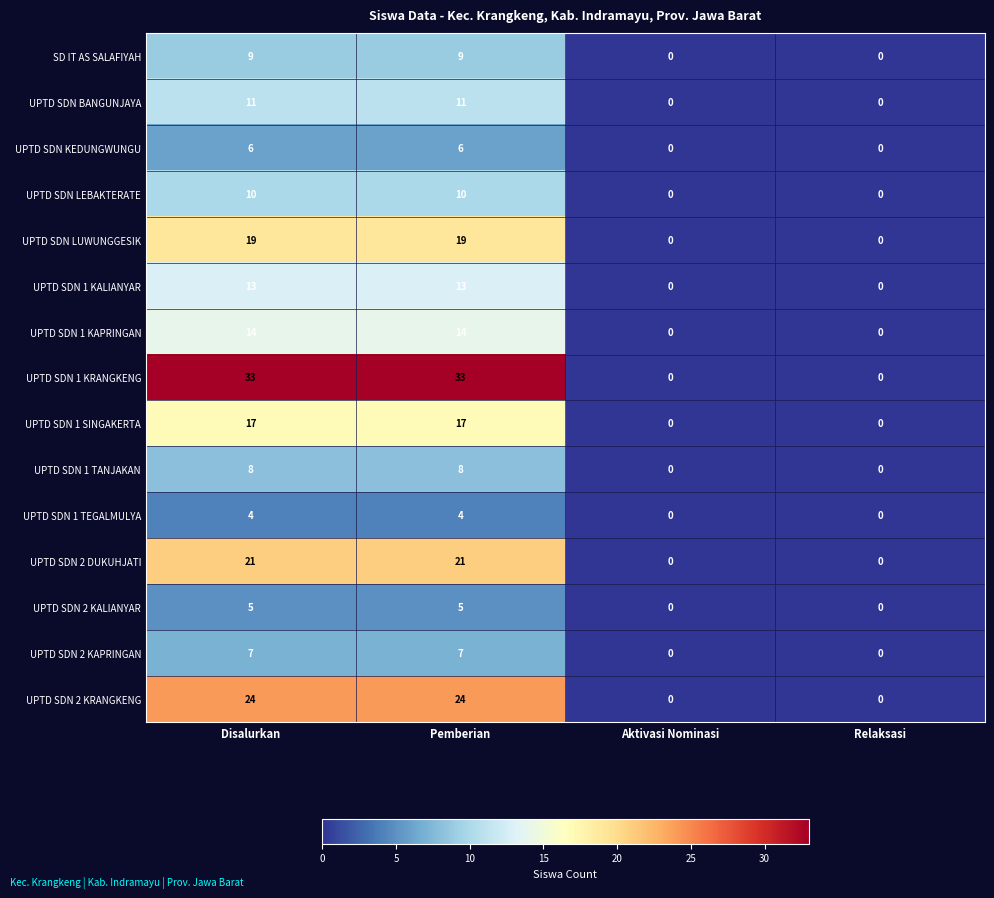

What is the difference between the highest and lowest values at Pemberian?

29